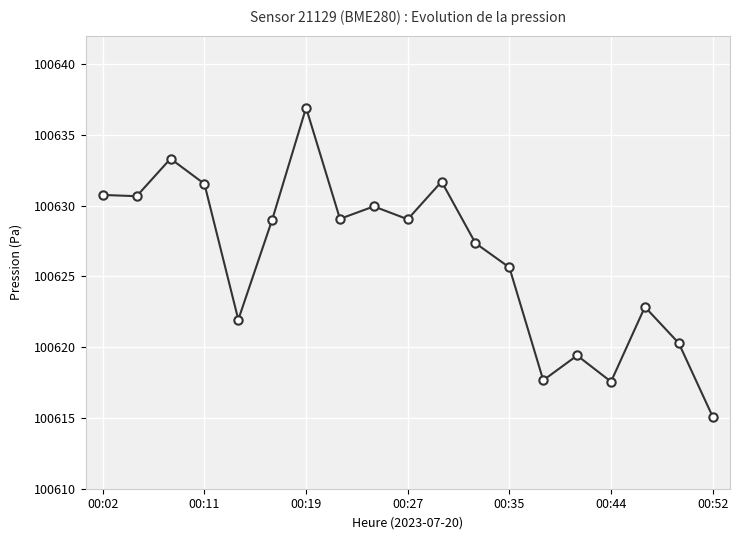

What is the value of the 15th point from the left?

100619.4